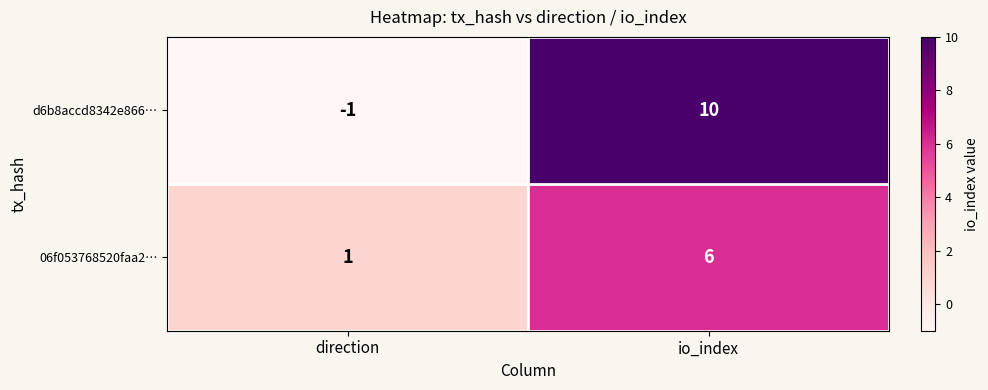

Which series has the largest total across all categories?

d6b8accd8342e866…